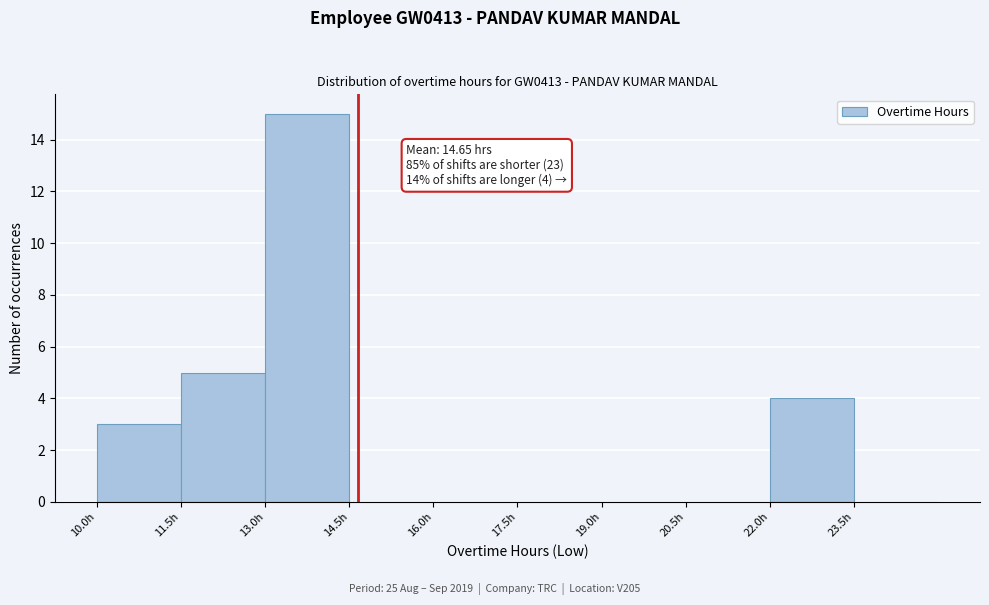

Over which range of the x-axis is the bar tallest?

13.0 to 14.5